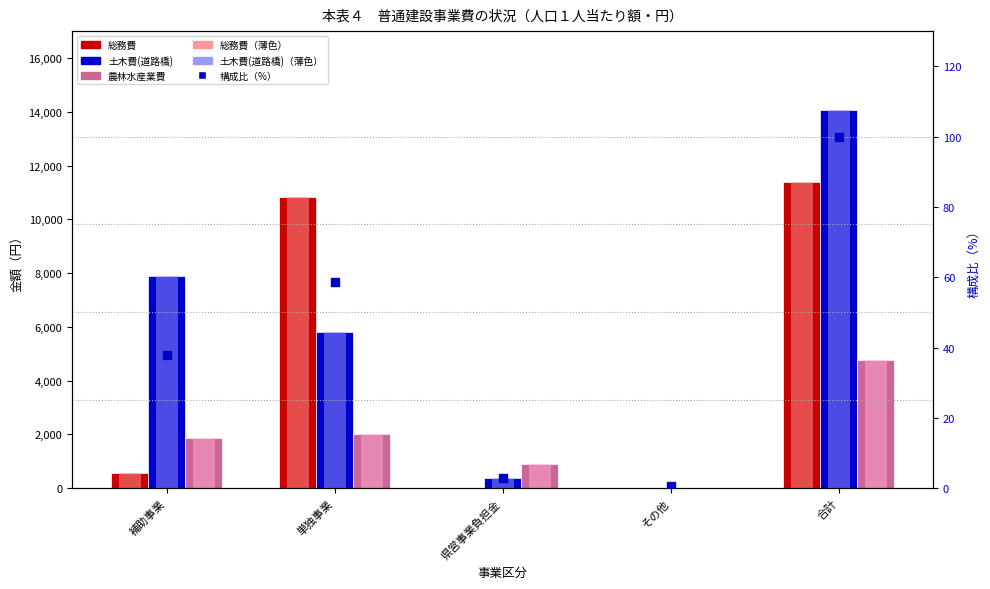

At which category is the sum across all series the highest?

合計